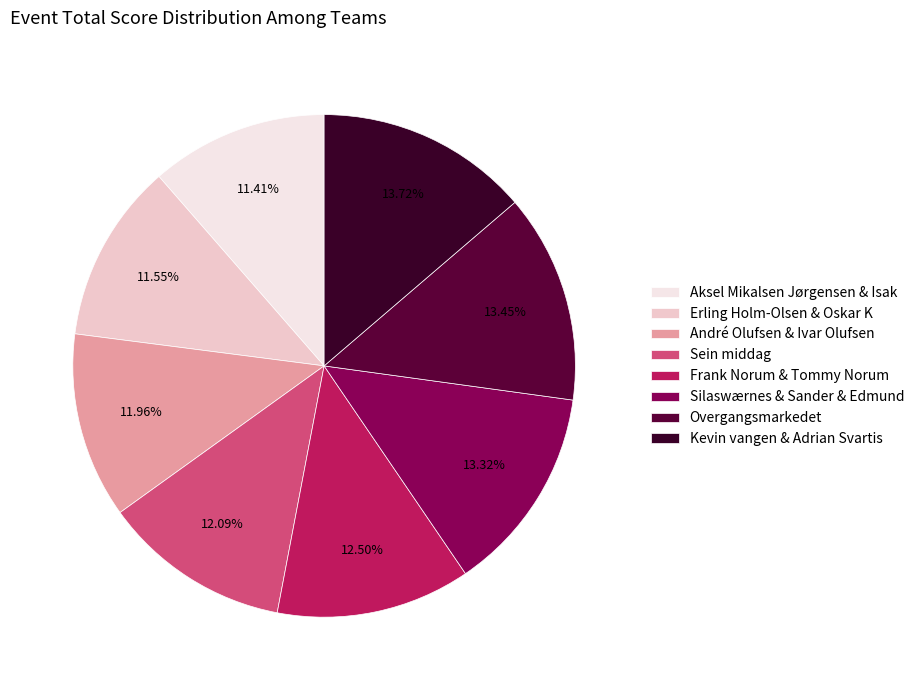

How many slices are in this pie chart?

8